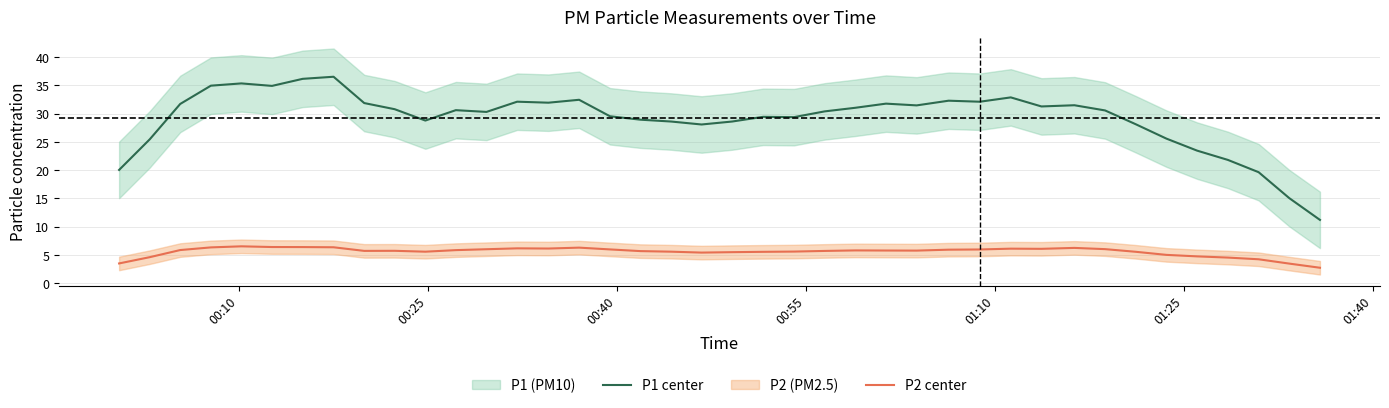

True or false: P1 center and P2 center cross at least once.

False